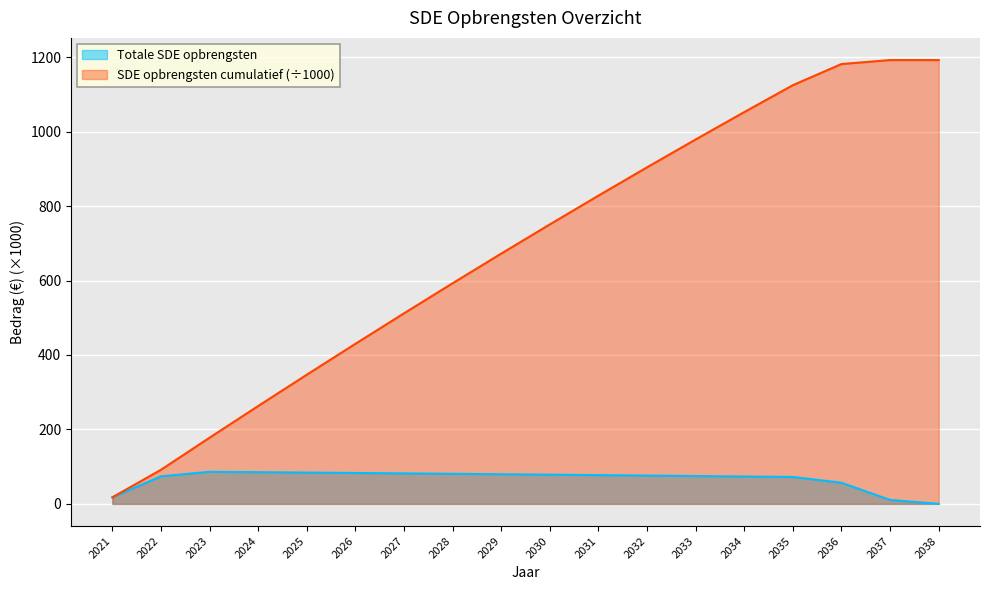

The SDE opbrengsten cumulatief series shows 91.6 at 2022. True or false?

True